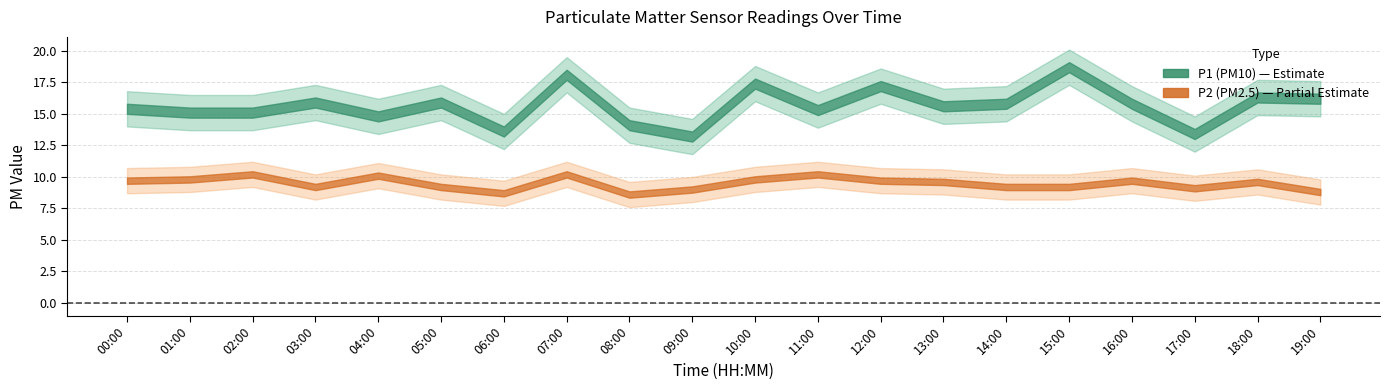

How many interior local valleys does the P1 series have?

6